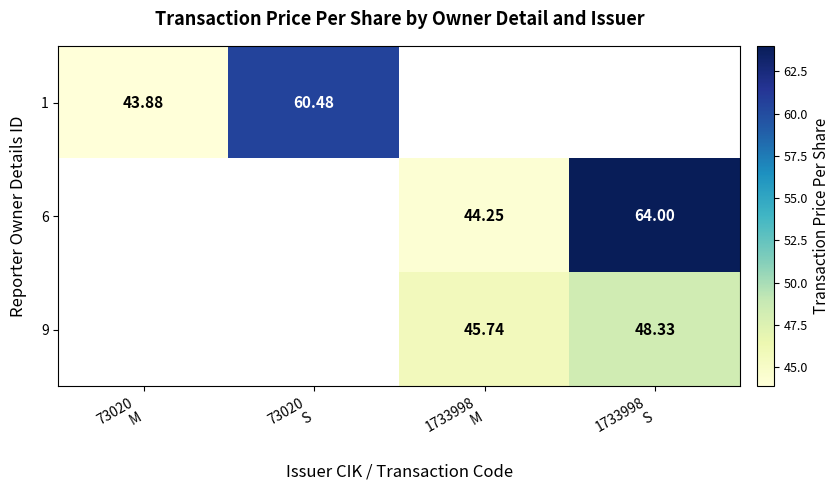

Which has a higher value, 1733998
M or 73020
S?

73020
S